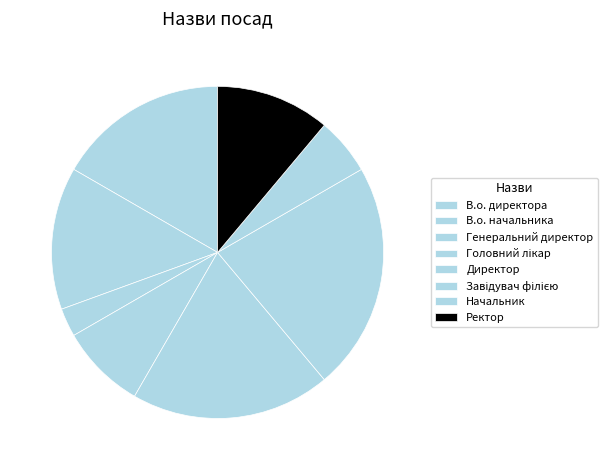

What is the smallest slice in the pie chart?

Генеральний директор